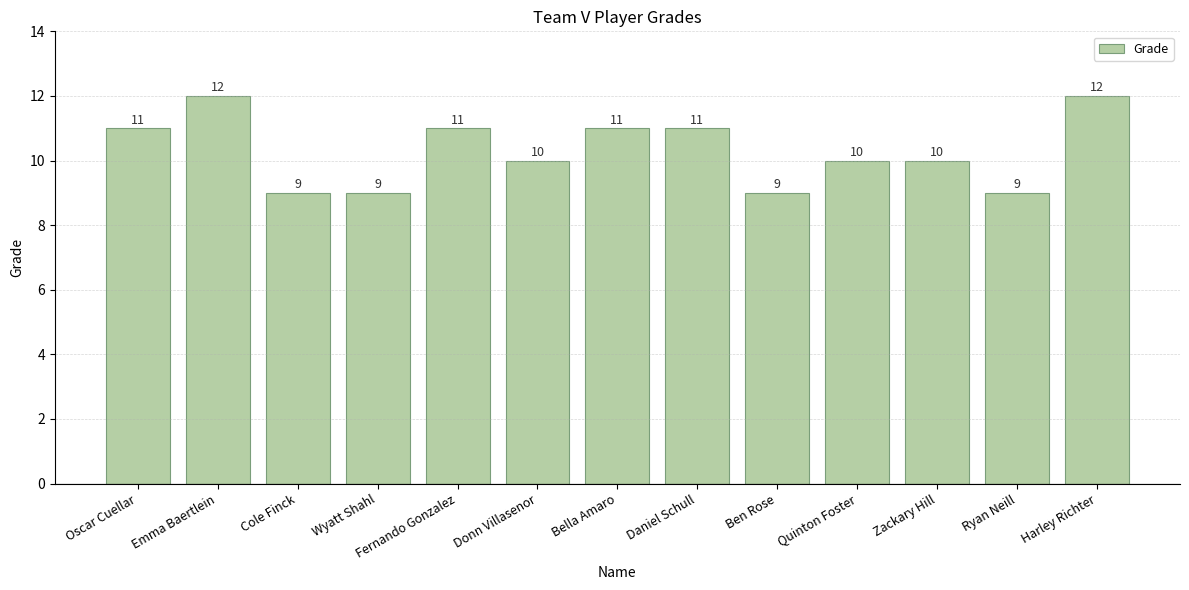

What is the label of the 12th bar from the left?

Ryan Neill